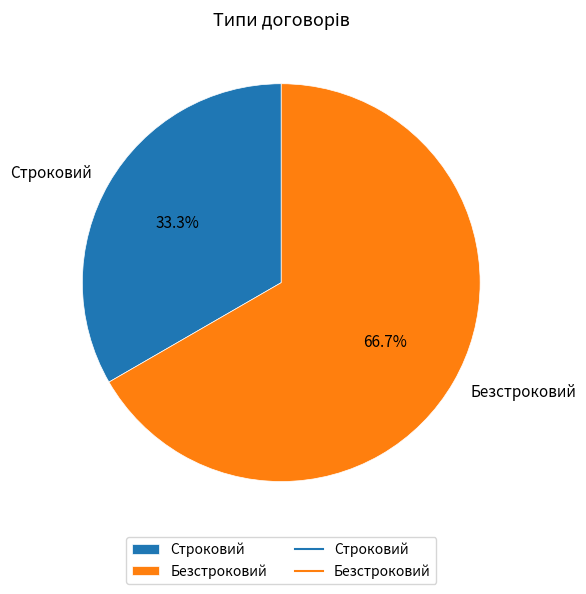

Is Безстроковий the majority of the pie?

Yes